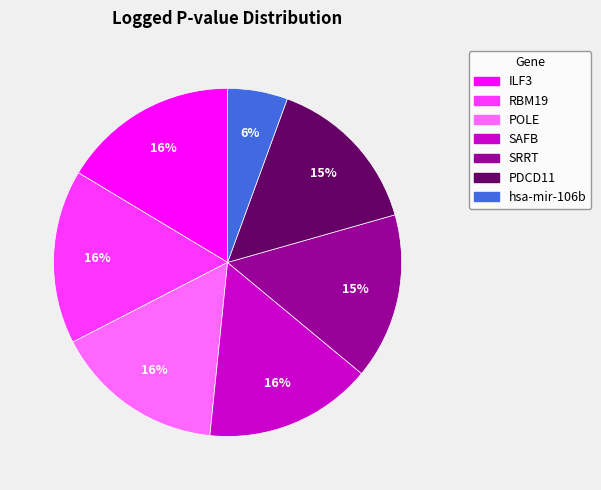

The SAFB slice represents 16% of the pie. True or false?

True